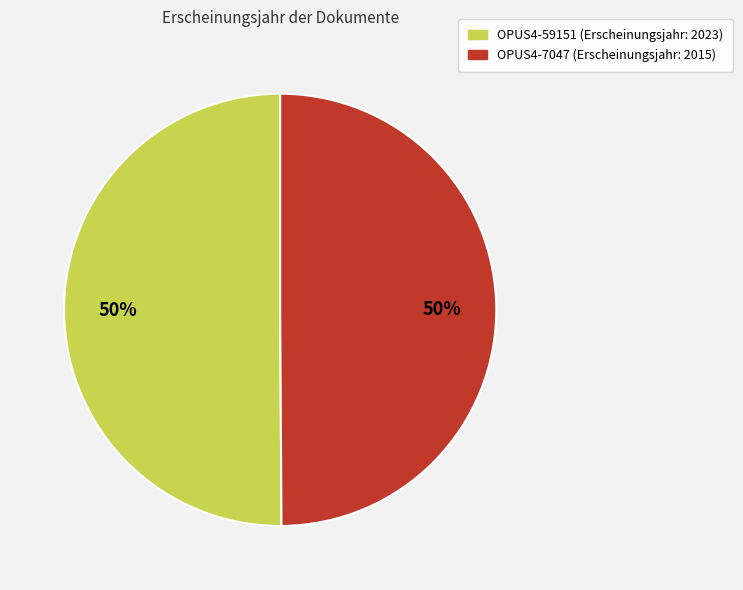

How many slices are in this pie chart?

2